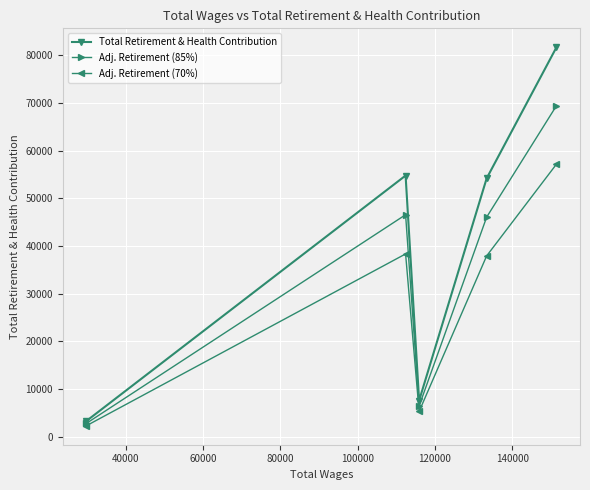

What is the value of the Total Retirement & Health Contribution point at the 3rd from the left?

7584.0